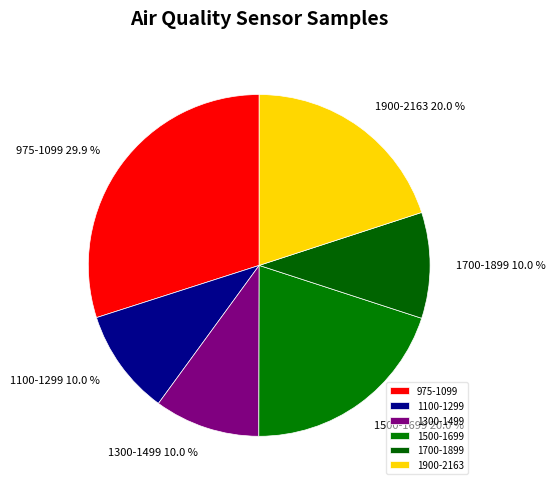

Between 975-1099 and 1700-1899, which is larger?

975-1099